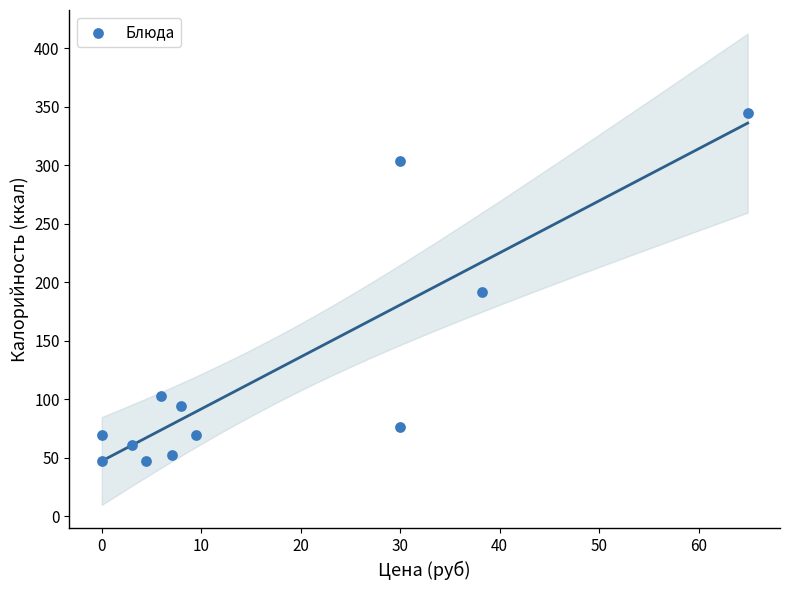

What is the average X value?

16.8